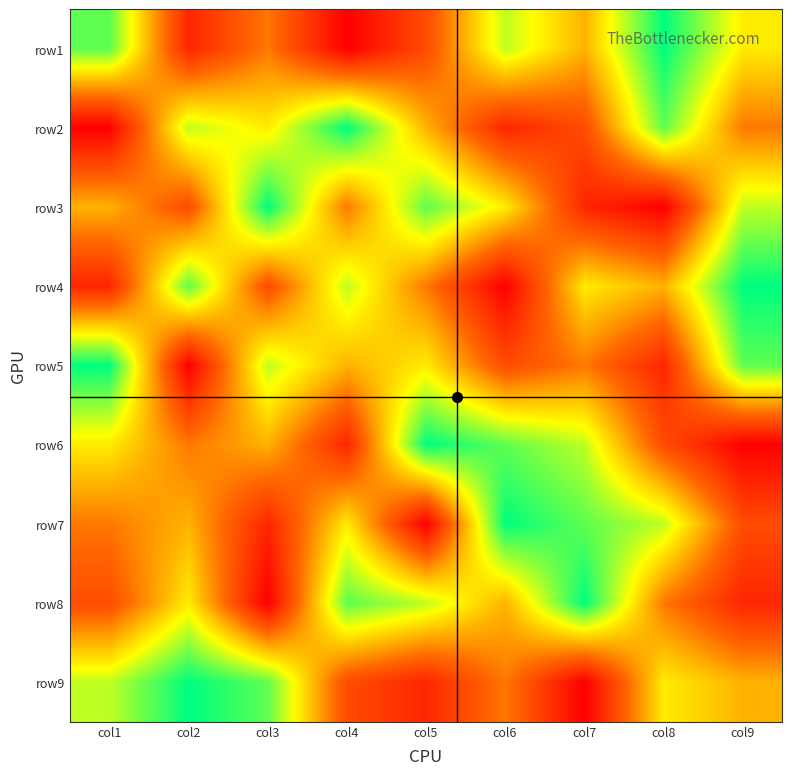

What is the total value across all series at col5?

45